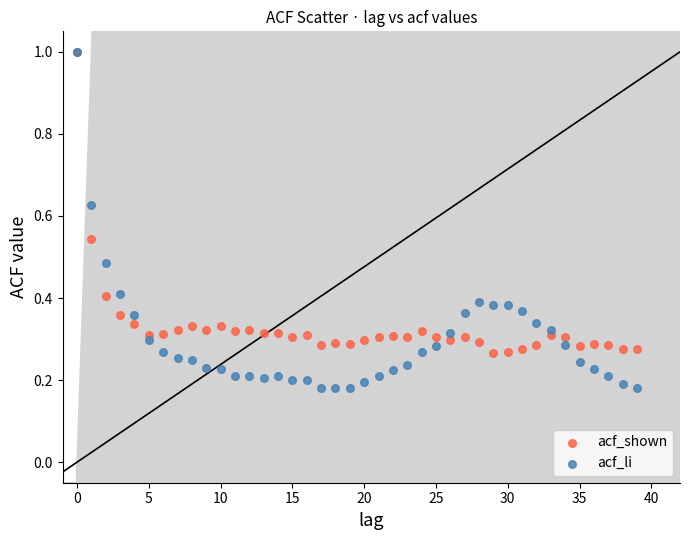

What are all the series names shown in the legend?

acf_shown, acf_li